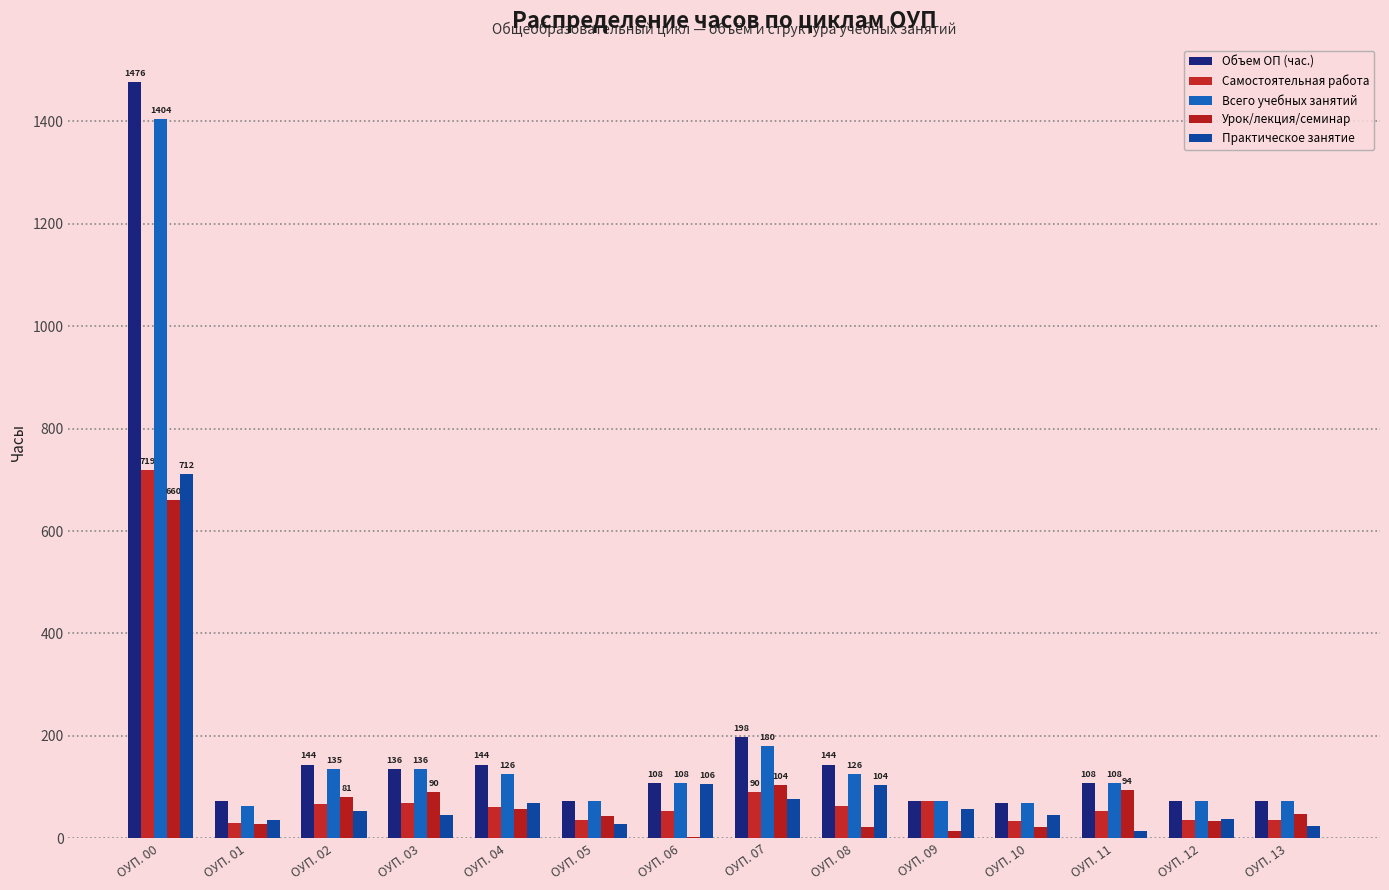

The value of Объем ОП (час.) at ОУП. 02 is 203. True or false?

False